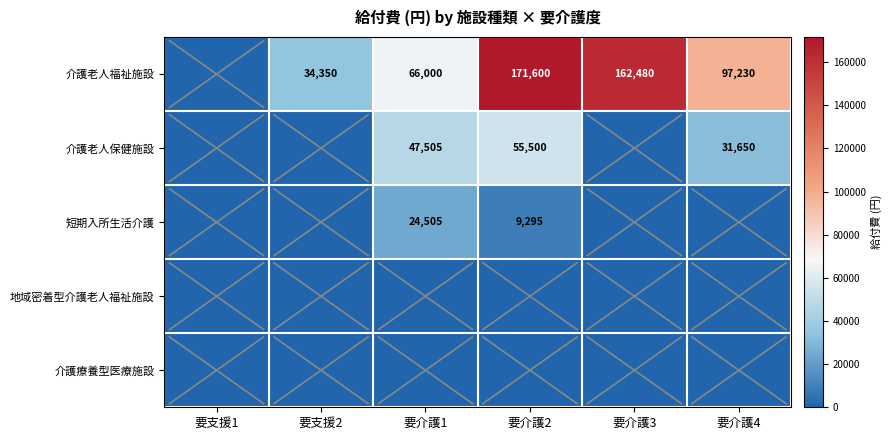

Is it true that 介護老人保健施設 equals 31650 at 要介護4?

True